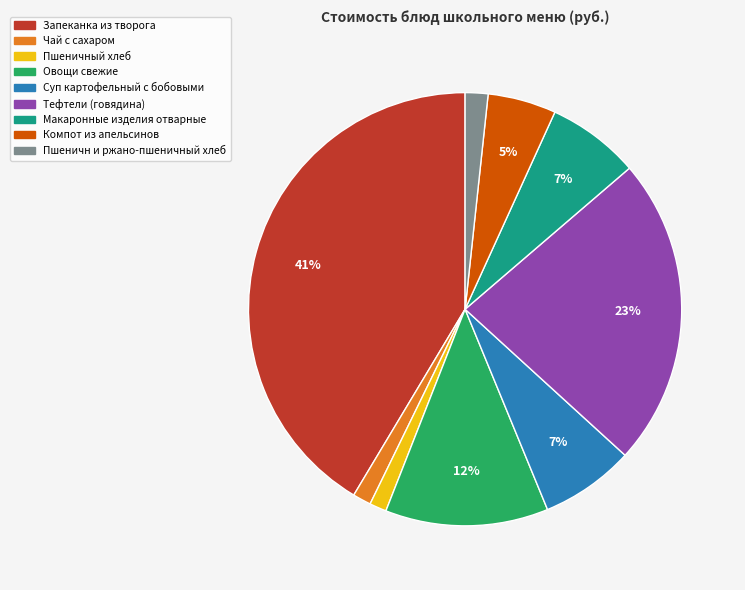

How many segments does this pie chart have?

9